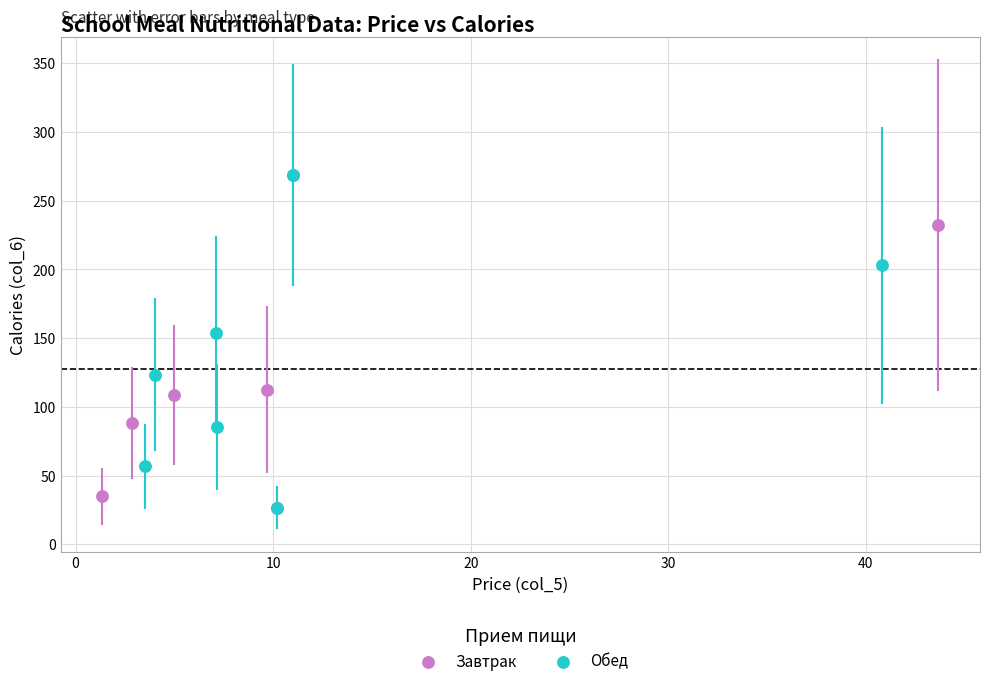

What are all the series names shown in the legend?

Завтрак, Обед